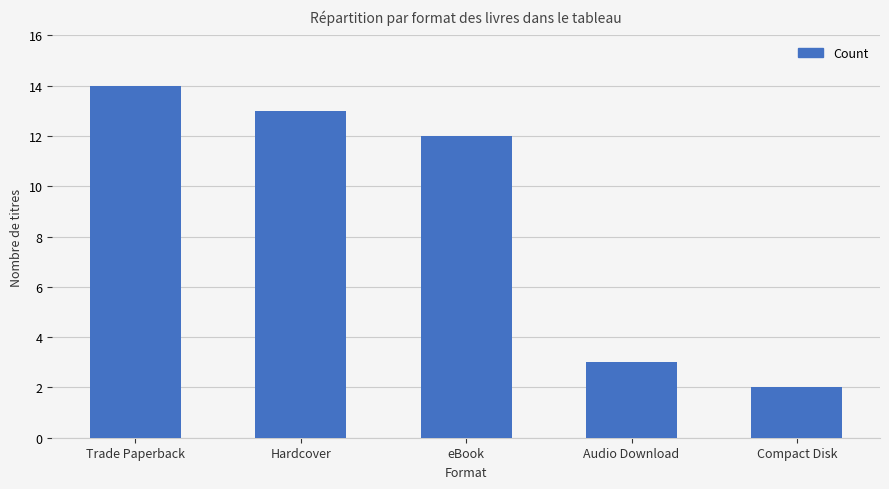

Rank the categories by value from highest to lowest.

Trade Paperback, Hardcover, eBook, Audio Download, Compact Disk